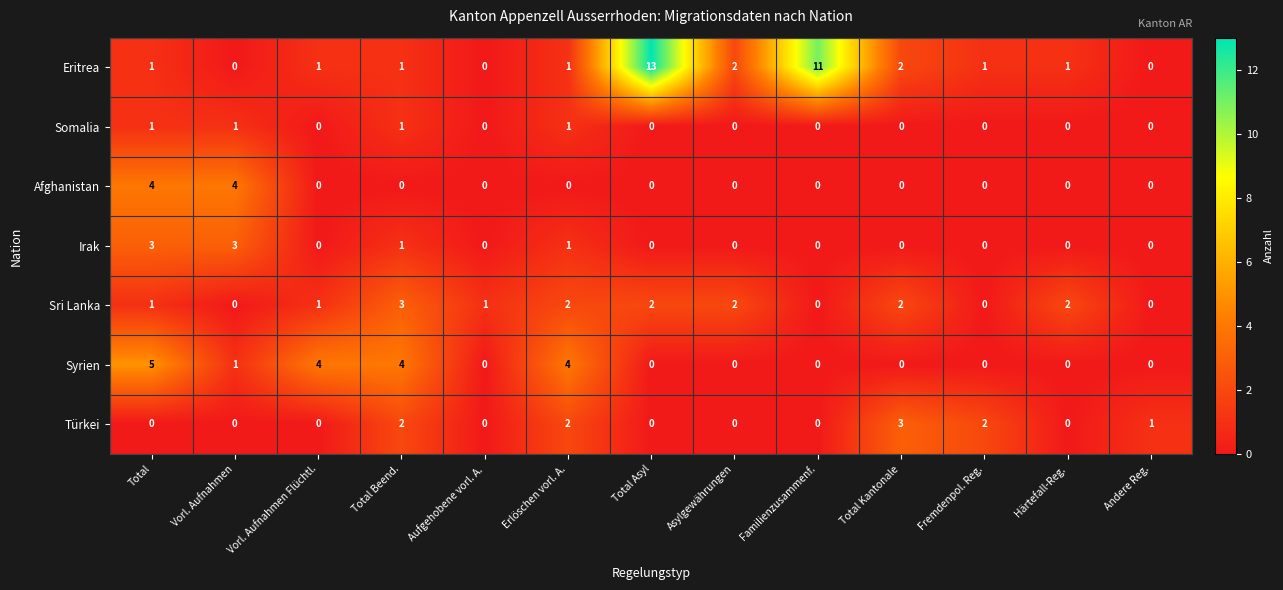

Is the value of Irak at Vorl. Aufnahmen Flüchtl. greater than the value of Somalia at Total?

No